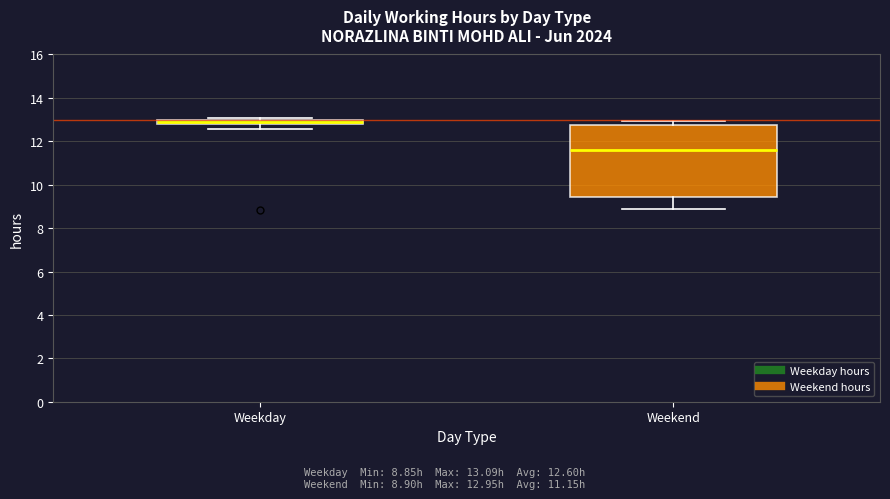

Which box is the tallest, from its lower edge to its upper edge?

Weekend